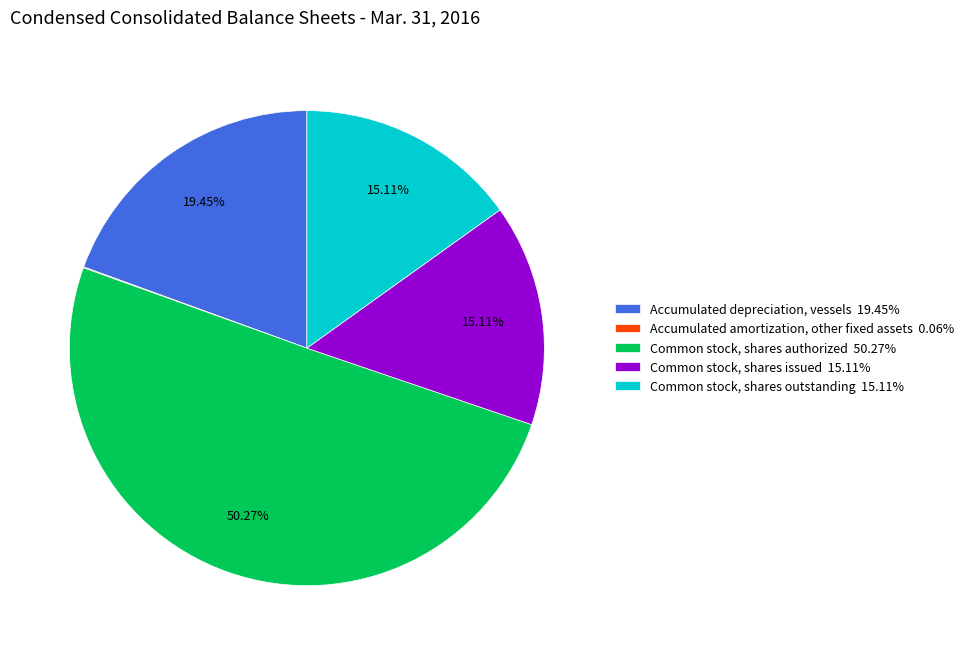

Which category accounts for the majority?

Common stock, shares authorized